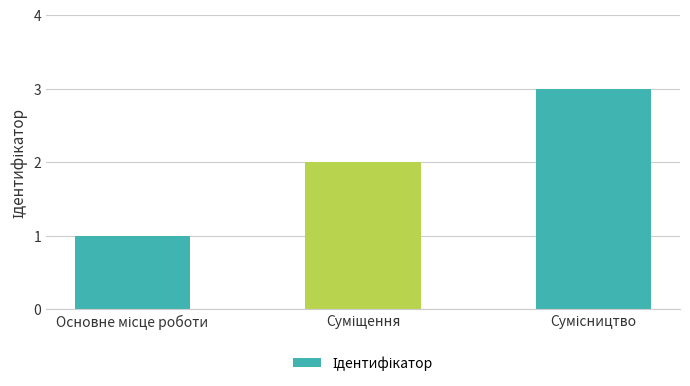

What is the sum of all values?

6